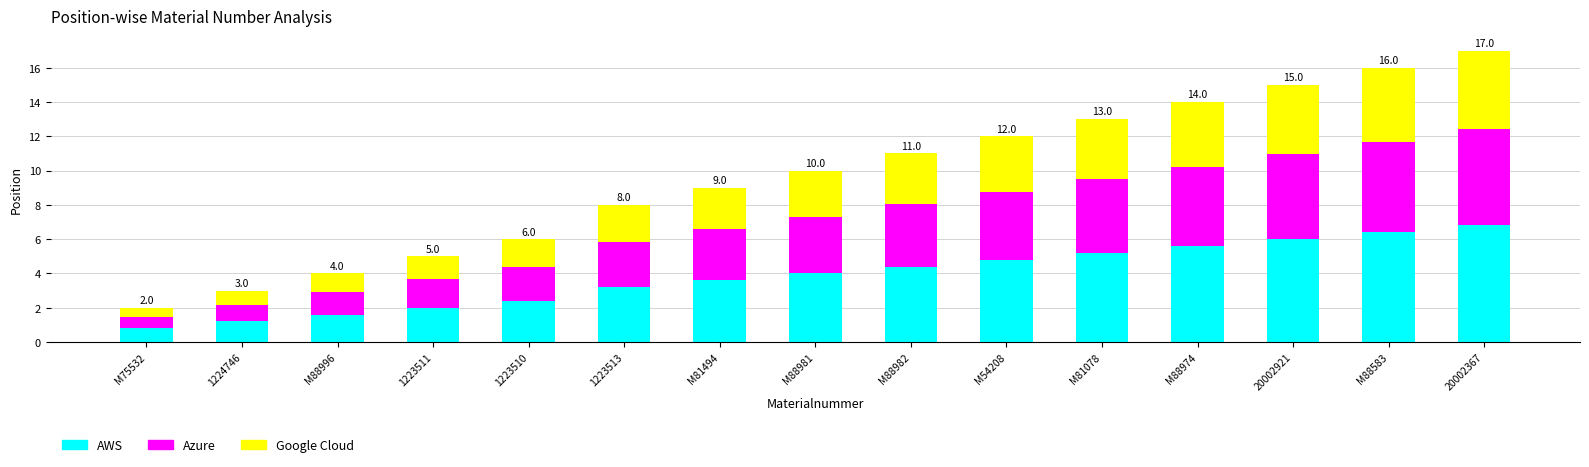

Which category has the highest value in the AWS series?

20002367